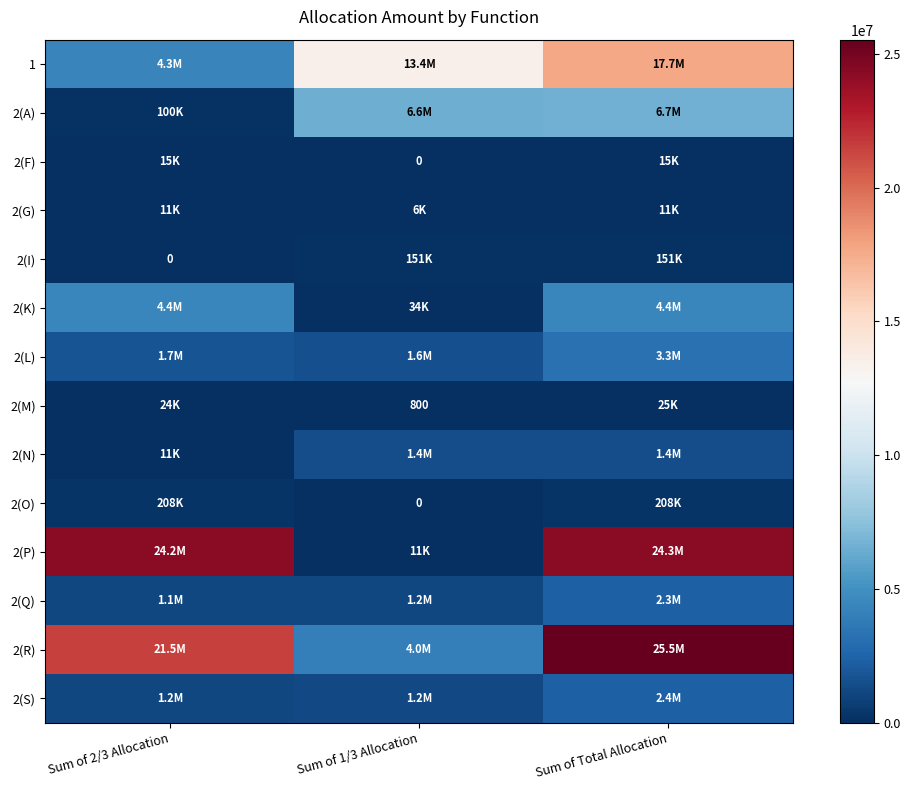

At which category is the sum across all series the highest?

Sum of Total Allocation